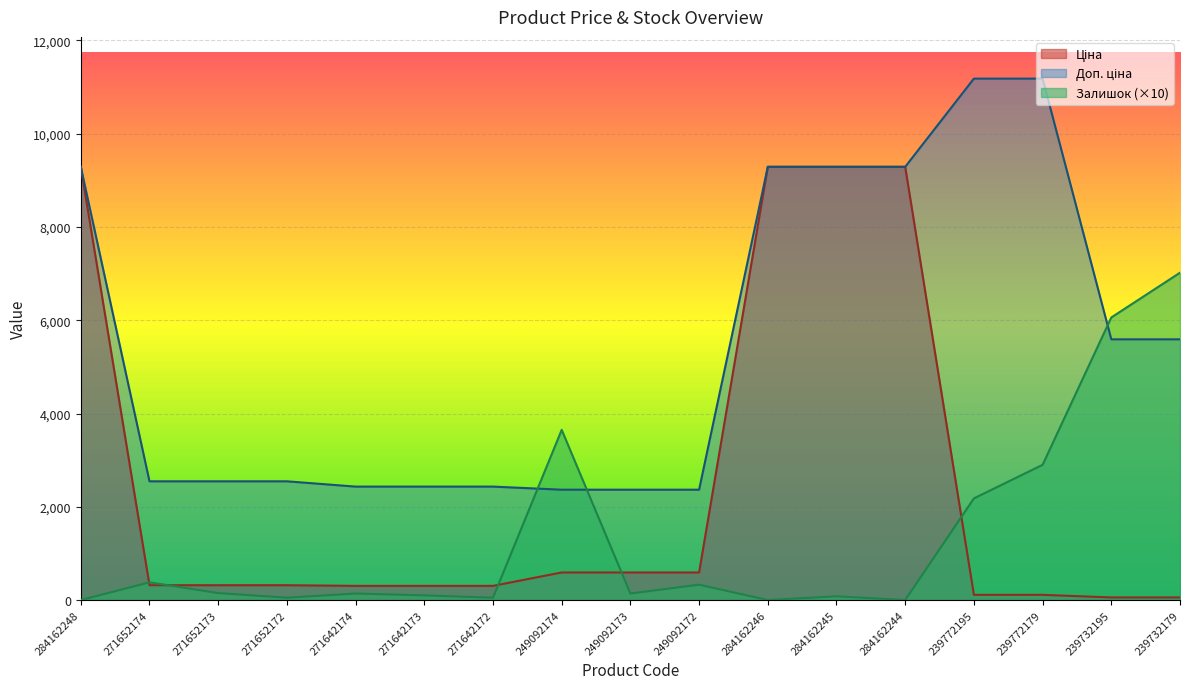

True or false: Ціна and Доп. ціна cross at least once.

False